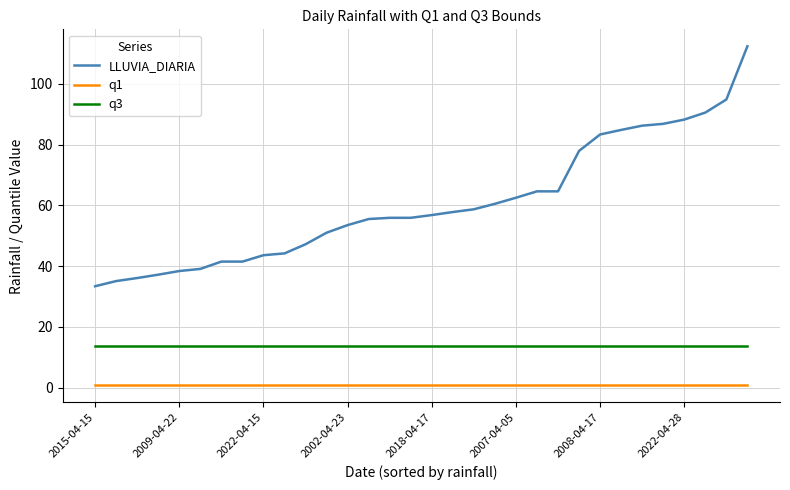

Which series has the widest spread of values?

LLUVIA_DIARIA